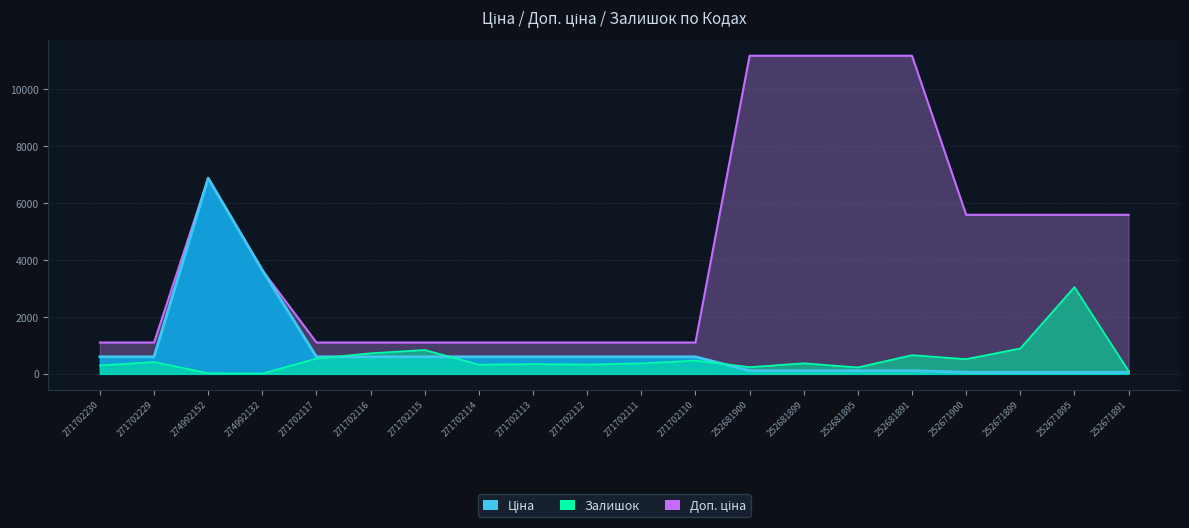

True or false: Доп. ціна and Залишок cross at least once.

False